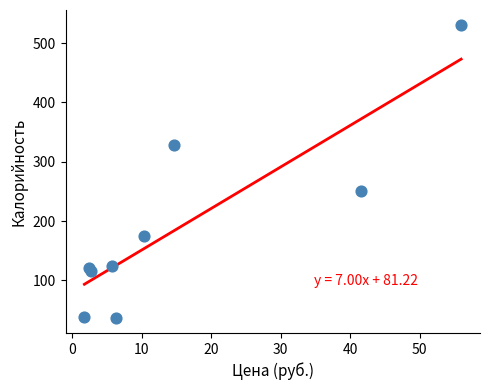

What Y value in the scatter plot is closest to 283?

250